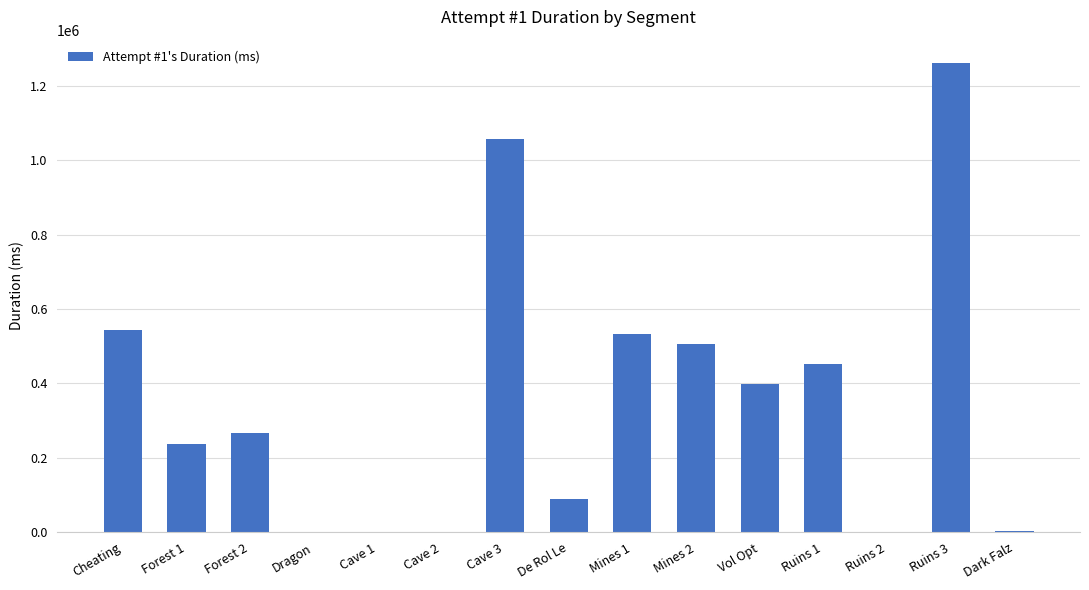

The value at Vol Opt is 398637. True or false?

True